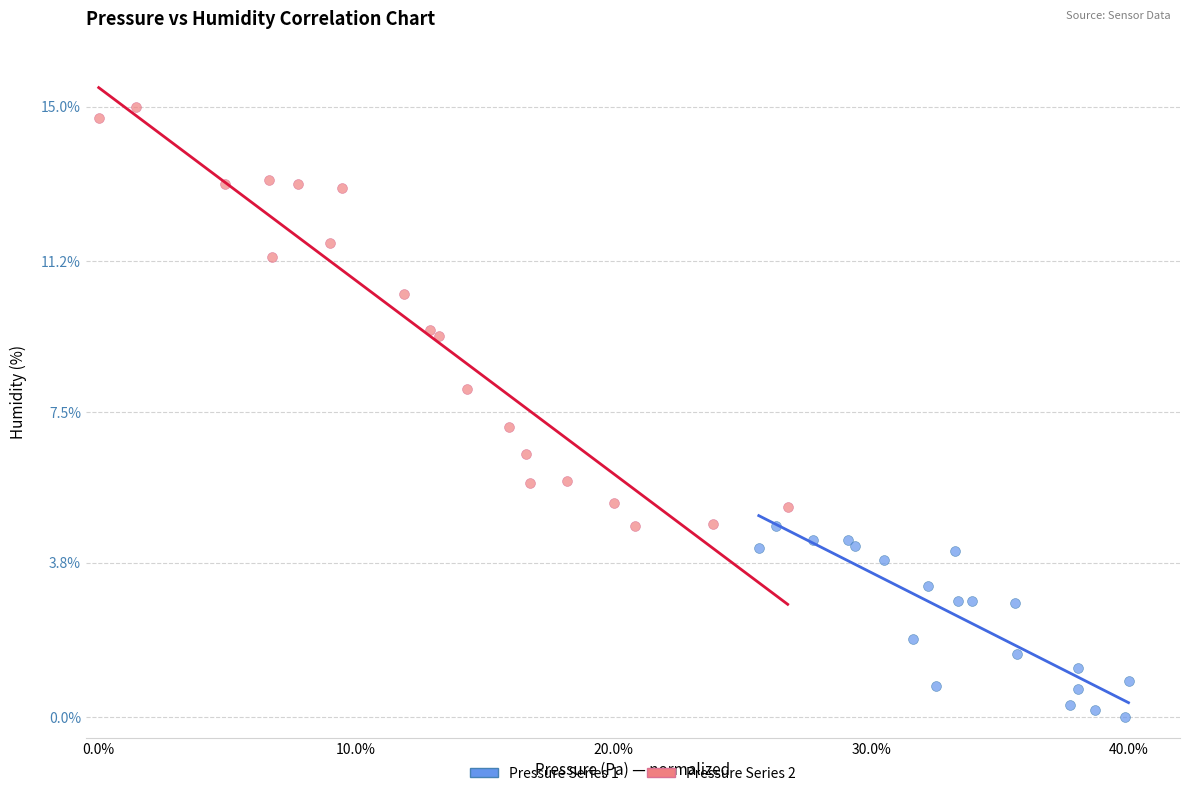

Which series has the largest Y range (max minus min)?

Pressure Series 2